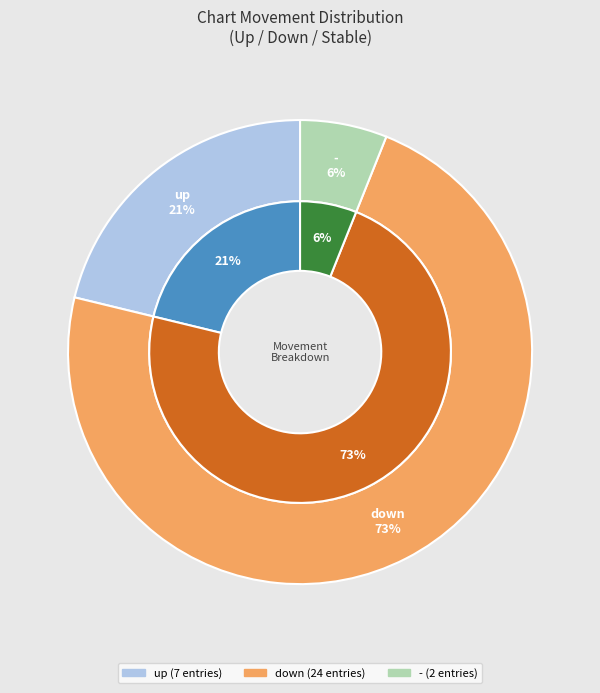

To the nearest percent, what is the average slice percentage?

33%